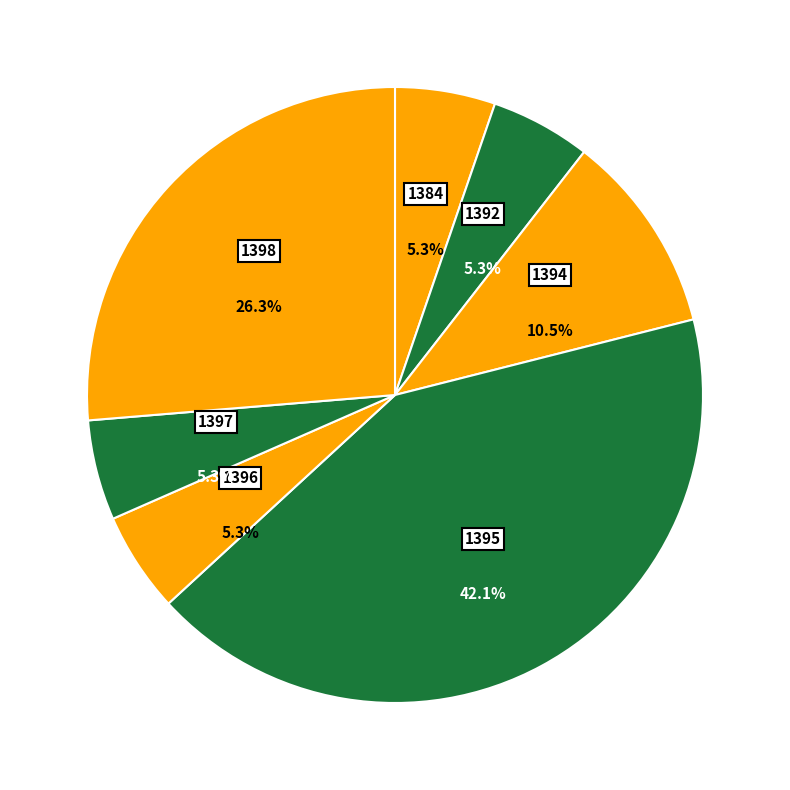

Which slice is the largest?

1395